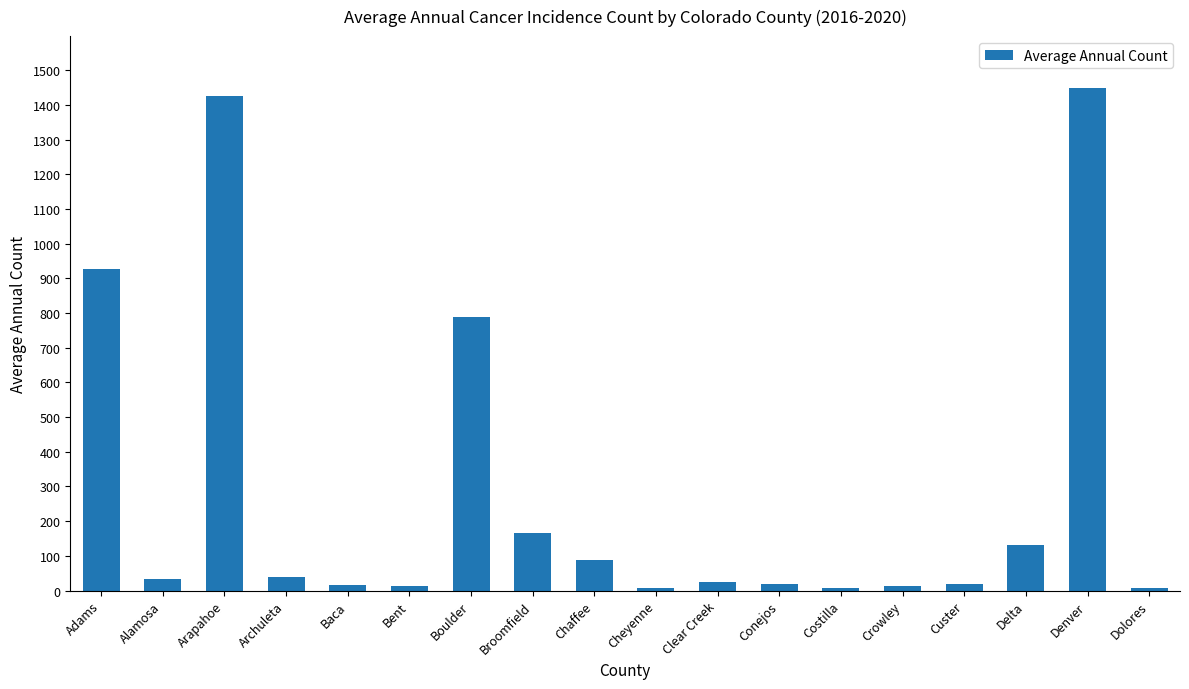

What is the greatest value displayed?

1449